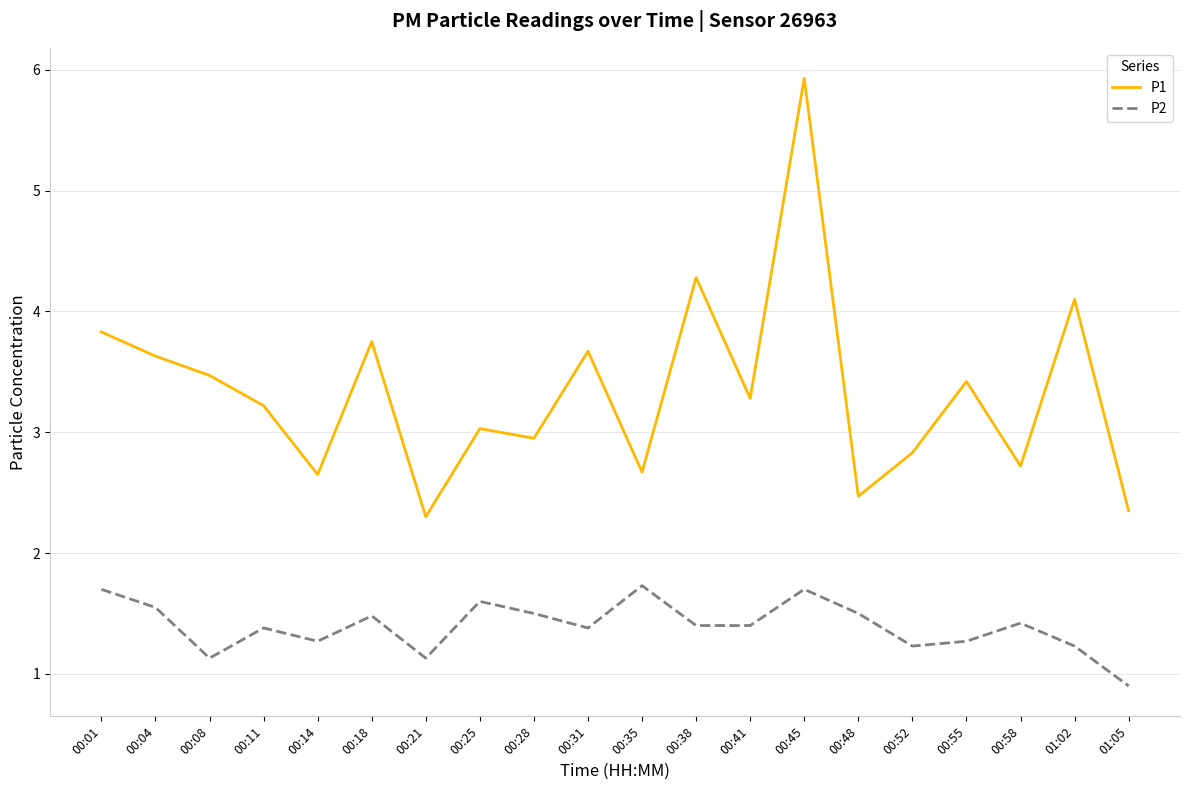

Where is the first local maximum for P2?

00:11